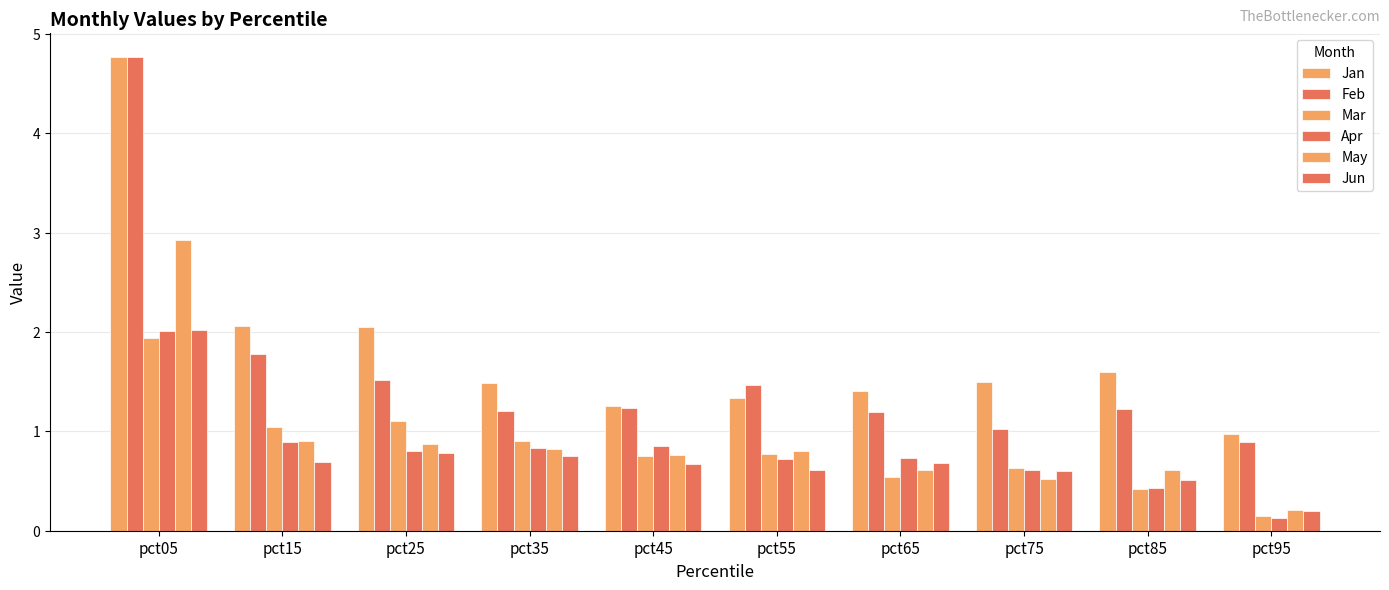

How many bars are there in total?

60